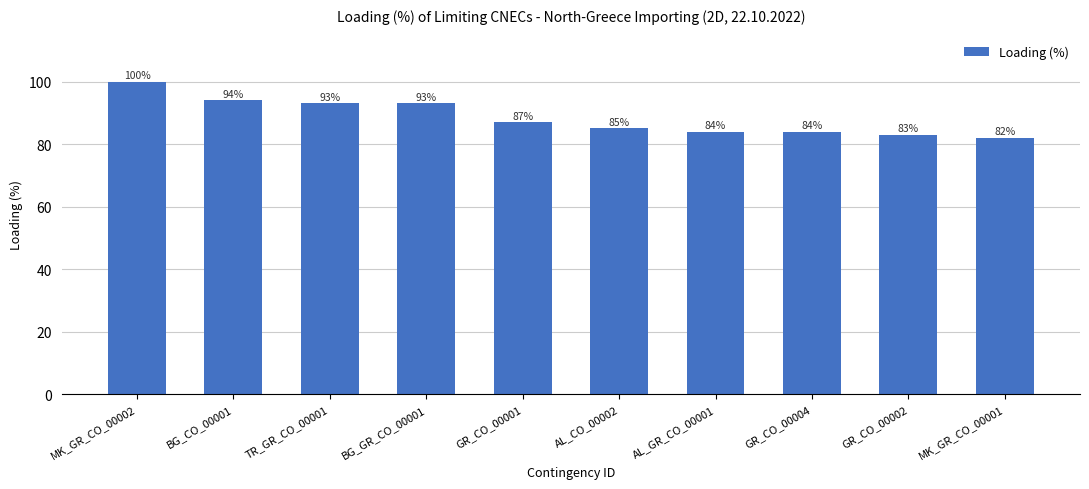

At which category does the chart reach its minimum across all series?

MK_GR_CO_00001